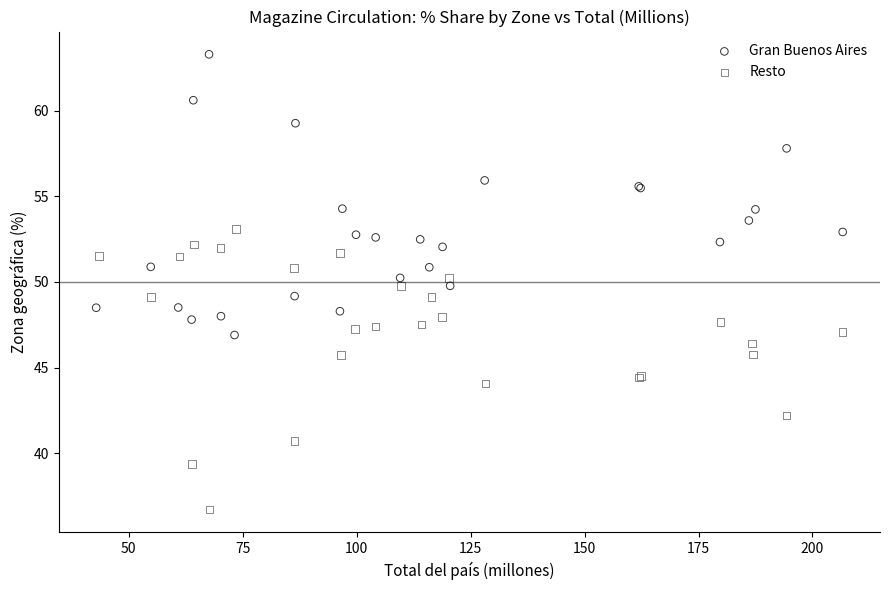

Which series contains the lowest Y value?

Resto